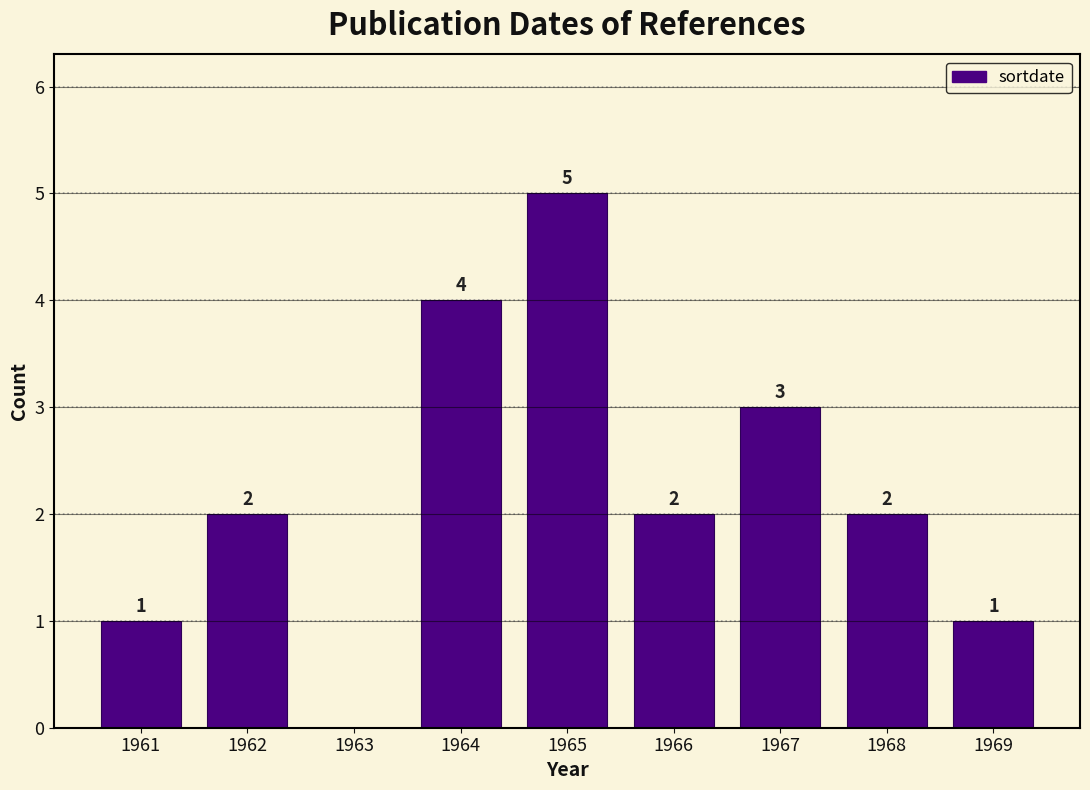

Reading right to left, transcribe all the data shown in this chart.

1969=1	1968=2	1967=3	1966=2	1965=5	1964=4	1963=0	1962=2	1961=1